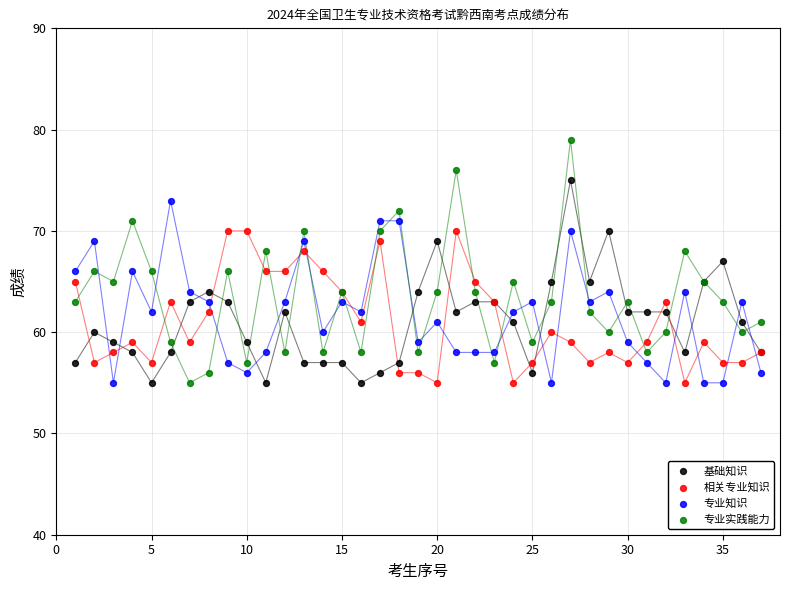

Which series has the widest spread of Y values?

专业实践能力